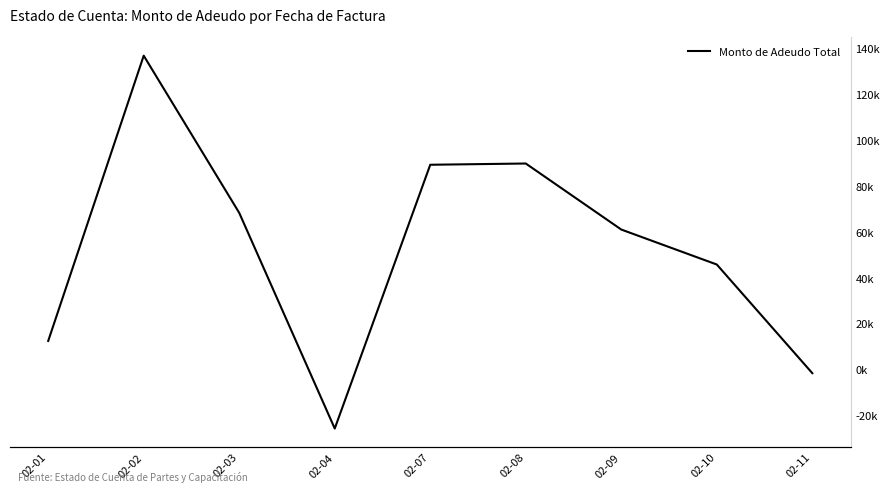

What is the sum of all values?

476.7